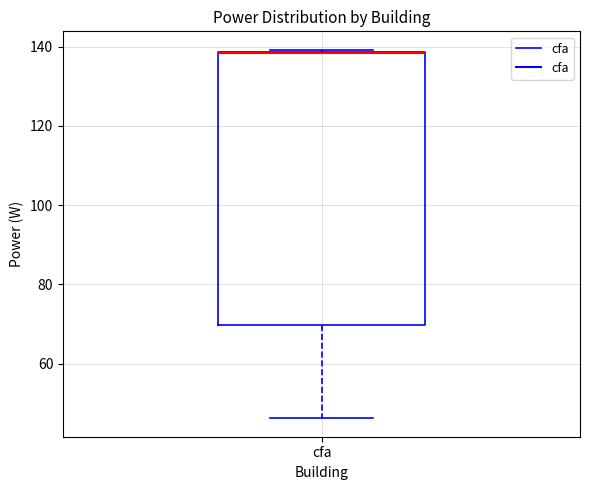

Where is the upper edge of the box for cfa on the y-axis? The values are not printed on the chart, so give them approximately, as read against the axis.

138